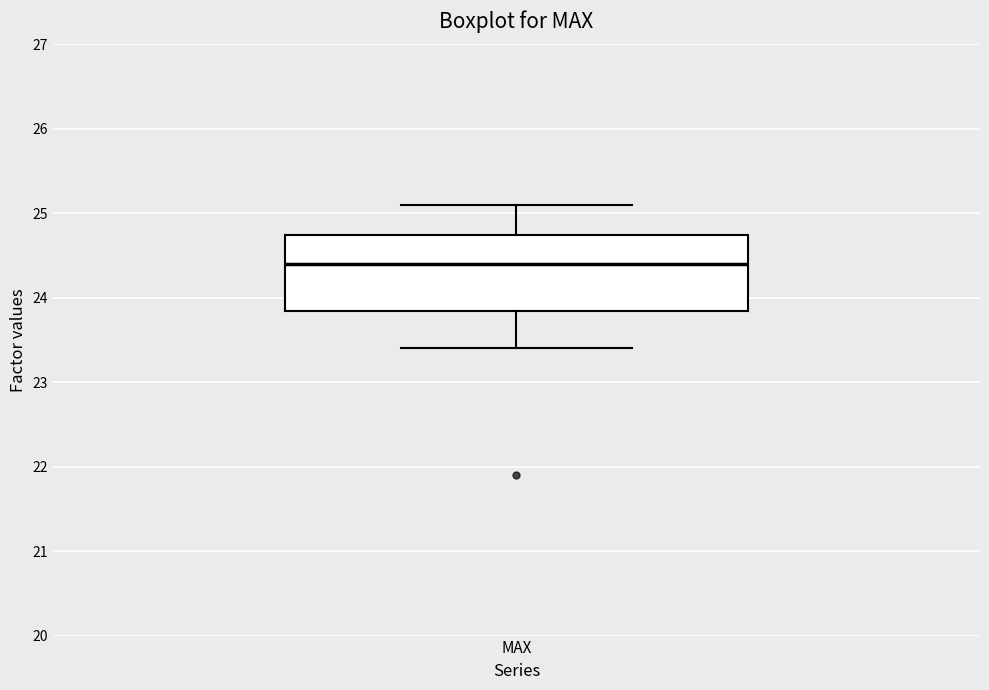

Where is the lower edge of the box for MAX on the y-axis? The values are not printed on the chart, so give them approximately, as read against the axis.

23.8